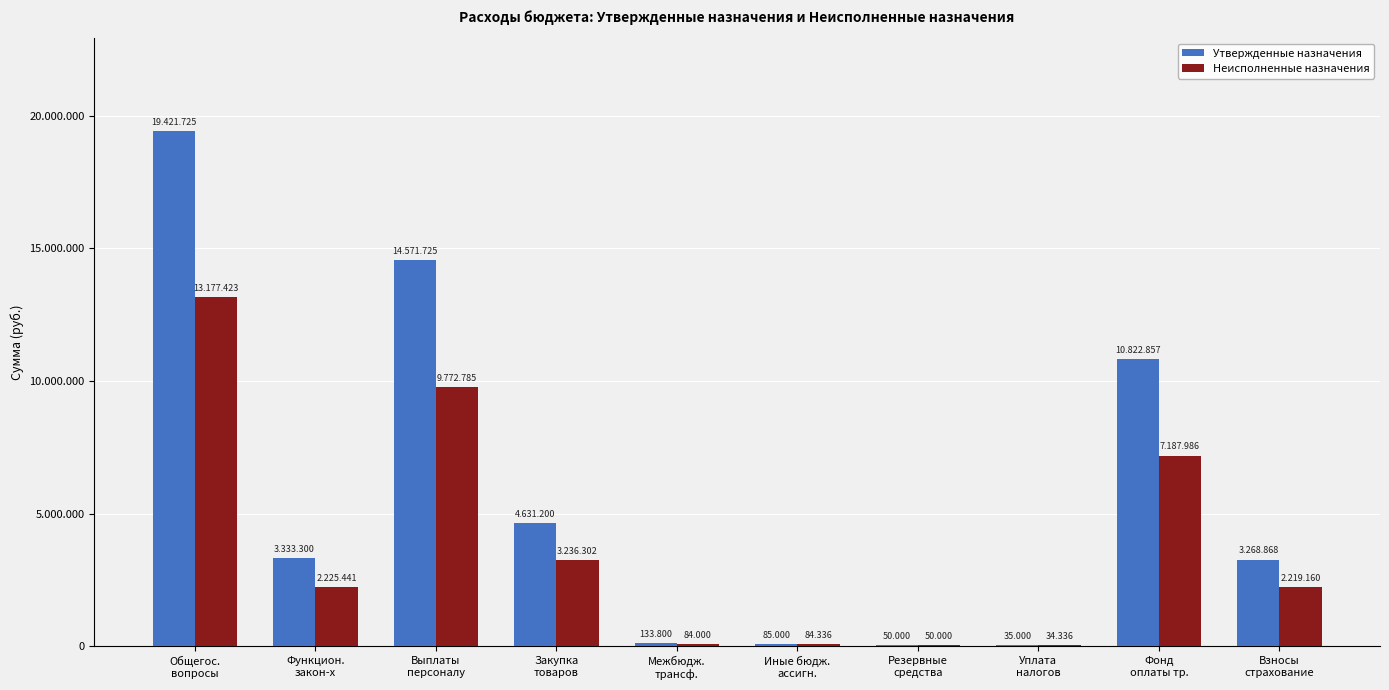

At which label is Неисполненные назначения closest to 6605879?

Фонд
оплаты тр.